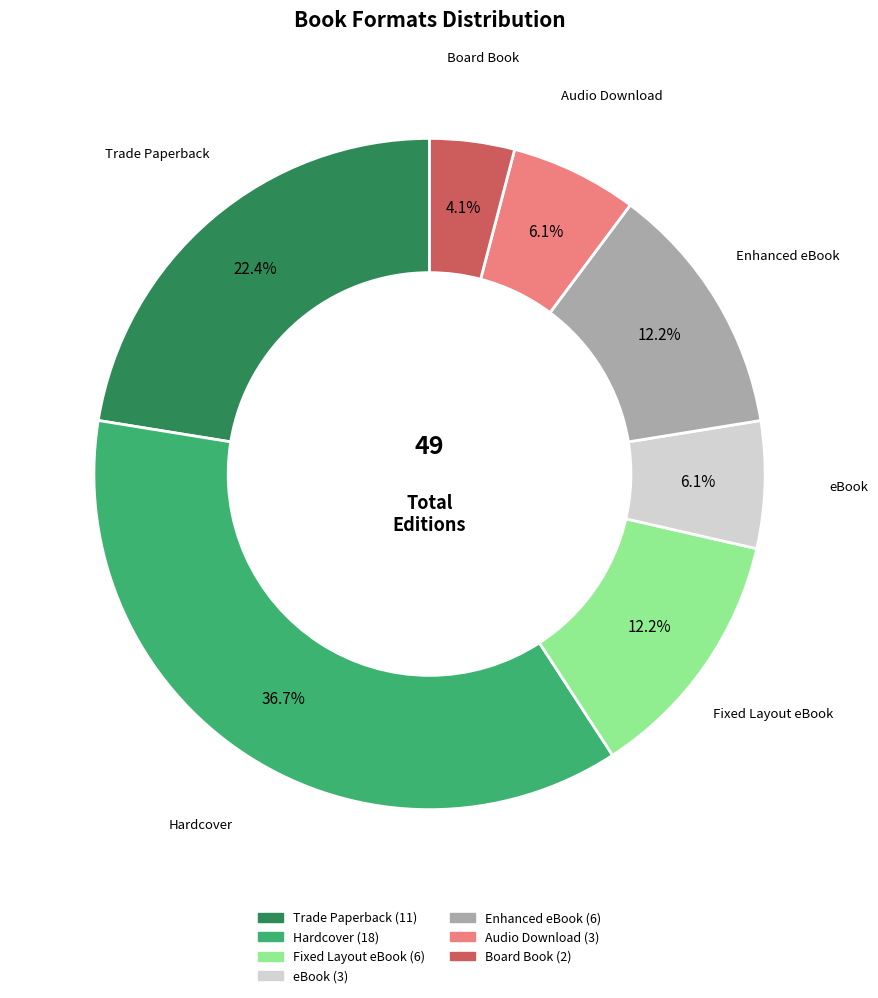

What portion of the pie excludes eBook?

93.9%